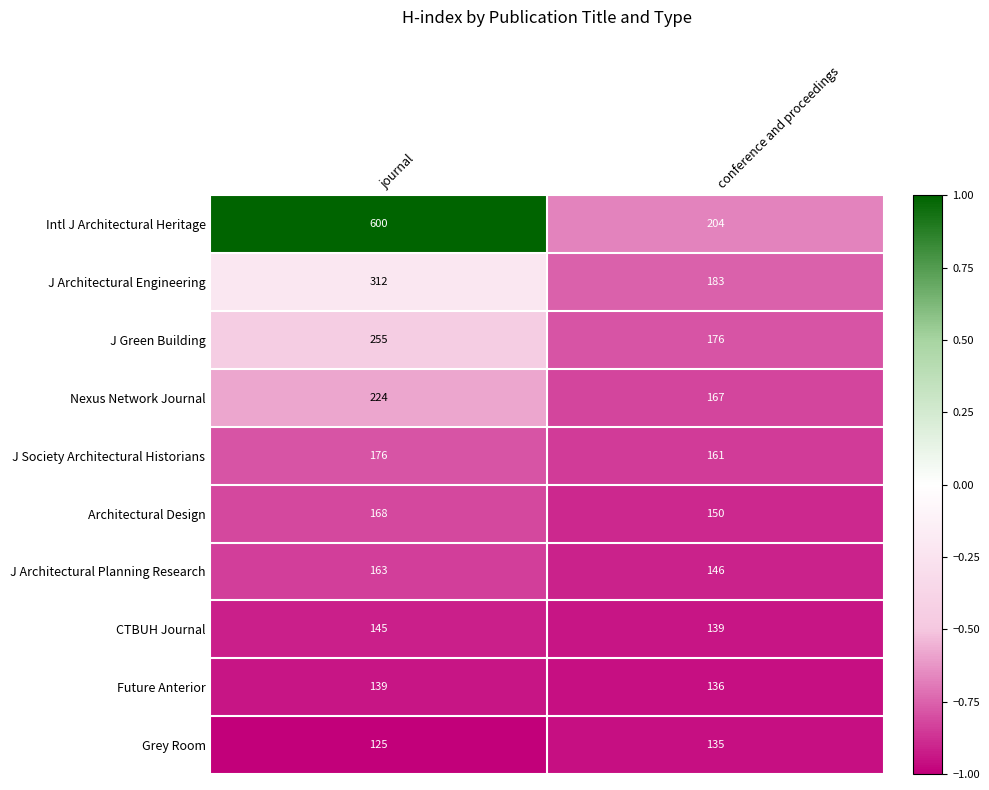

Reading left to right, list all the values displayed in this chart.

Intl J Architectural Heritage: journal=600	conference and proceedings=204
J Architectural Engineering: journal=312	conference and proceedings=183
J Green Building: journal=255	conference and proceedings=176
Nexus Network Journal: journal=224	conference and proceedings=167
J Society Architectural Historians: journal=176	conference and proceedings=161
Architectural Design: journal=168	conference and proceedings=150
J Architectural Planning Research: journal=163	conference and proceedings=146
CTBUH Journal: journal=145	conference and proceedings=139
Future Anterior: journal=139	conference and proceedings=136
Grey Room: journal=125	conference and proceedings=135